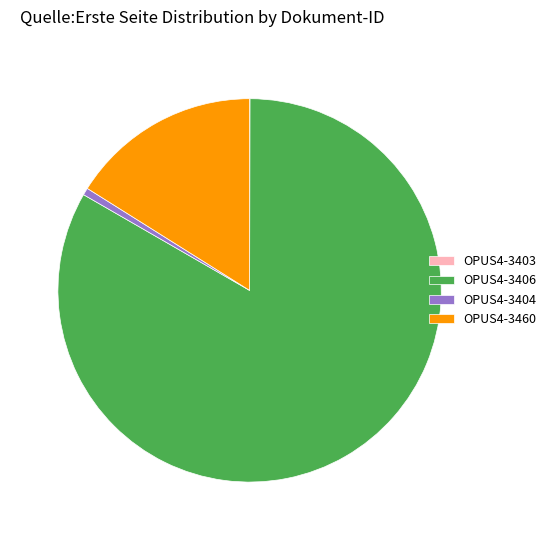

True or false: OPUS4-3406 accounts for 83% of the total.

True